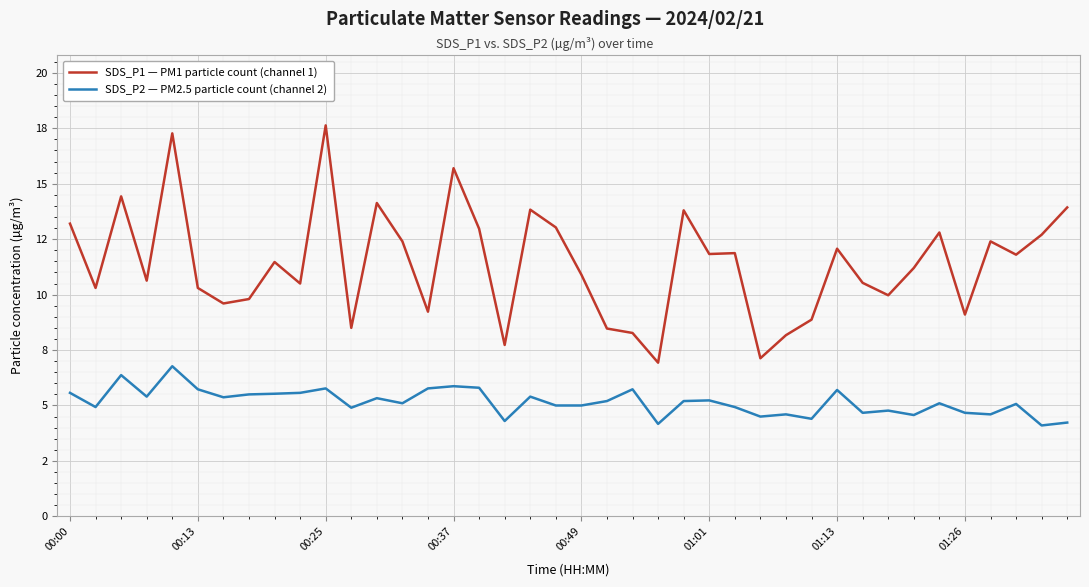

True or false: SDS_P1 — PM1 particle count (channel 1) and SDS_P2 — PM2.5 particle count (channel 2) cross at least once.

False